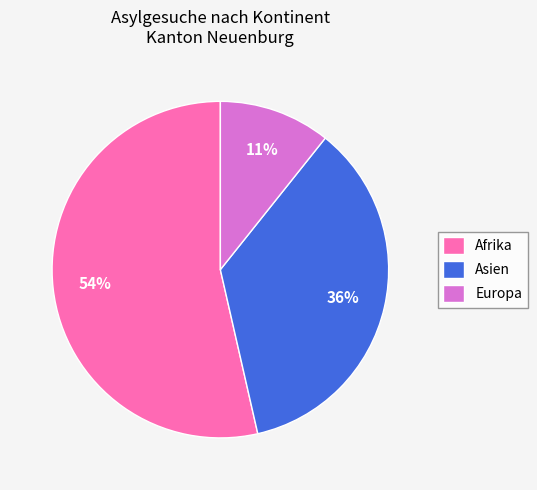

True or false: Europa accounts for 11% of the total.

True